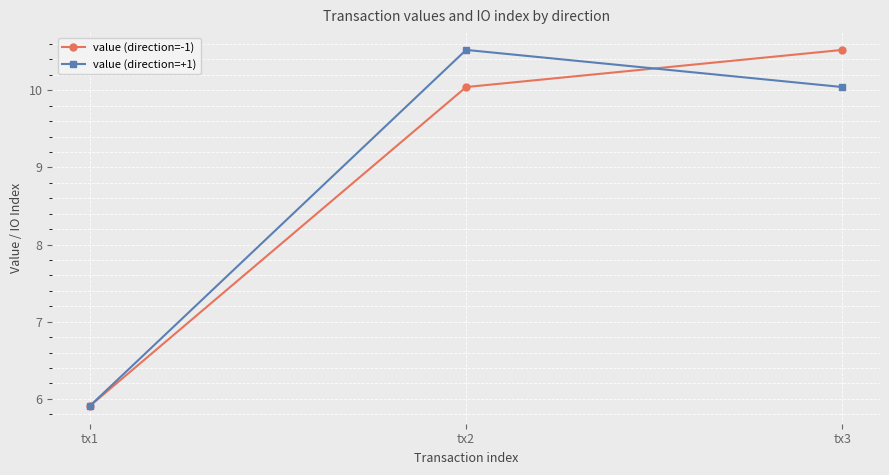

What is the lowest value of the value (direction=-1) series?

5.9